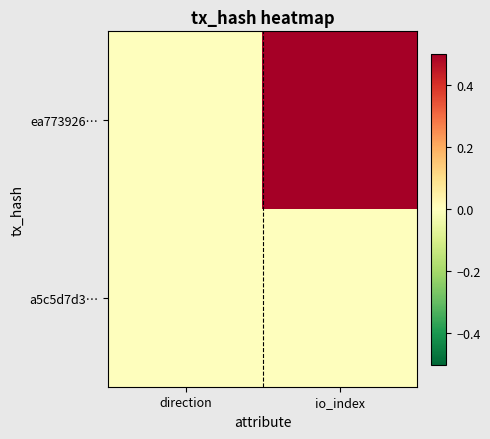

Reading right to left, what are all the values shown in this chart?

ea773926…: io_index=0.5	direction=-0.0
a5c5d7d3…: io_index=0.0	direction=0.0